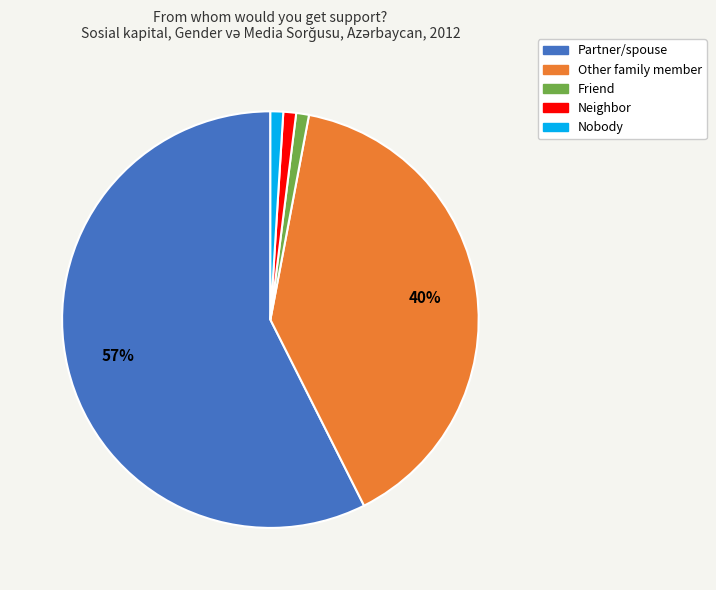

To the nearest percent, what is the average slice percentage?

20%